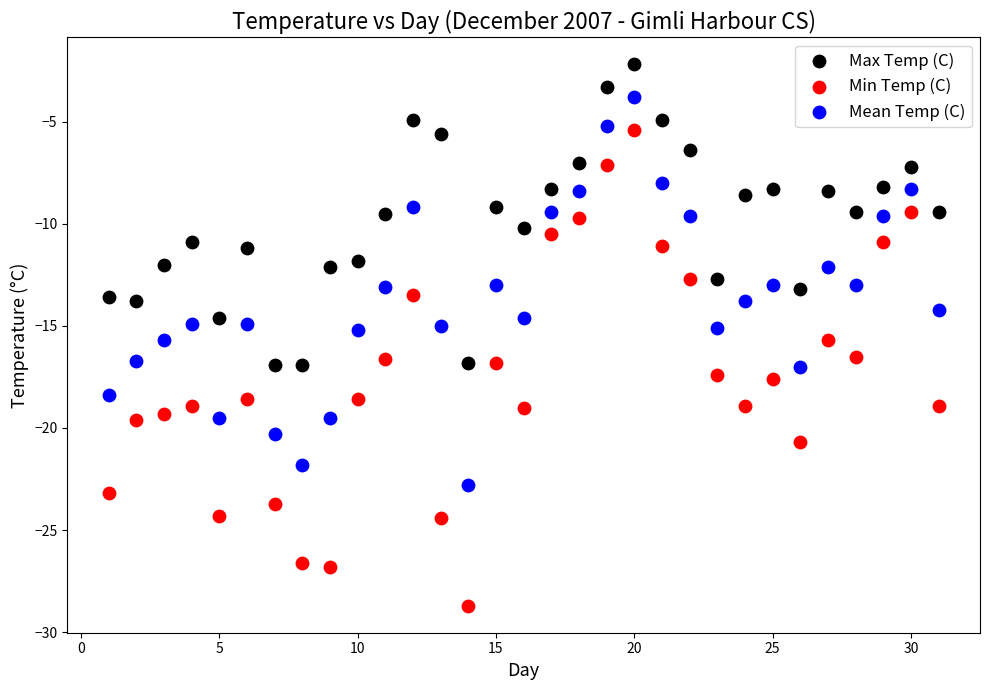

Which series has the largest Y range (max minus min)?

Min Temp (C)